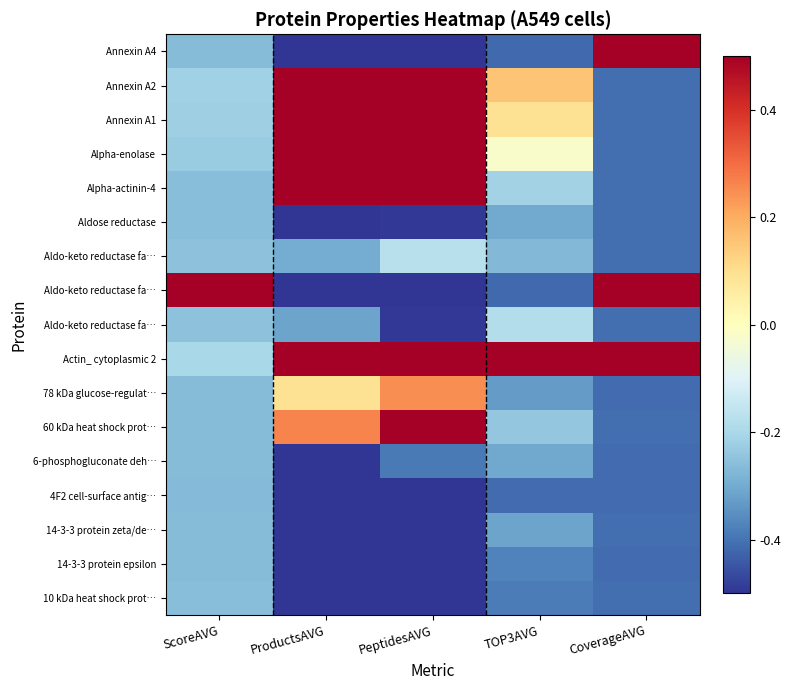

What is the minimum value shown in the chart?

-0.5